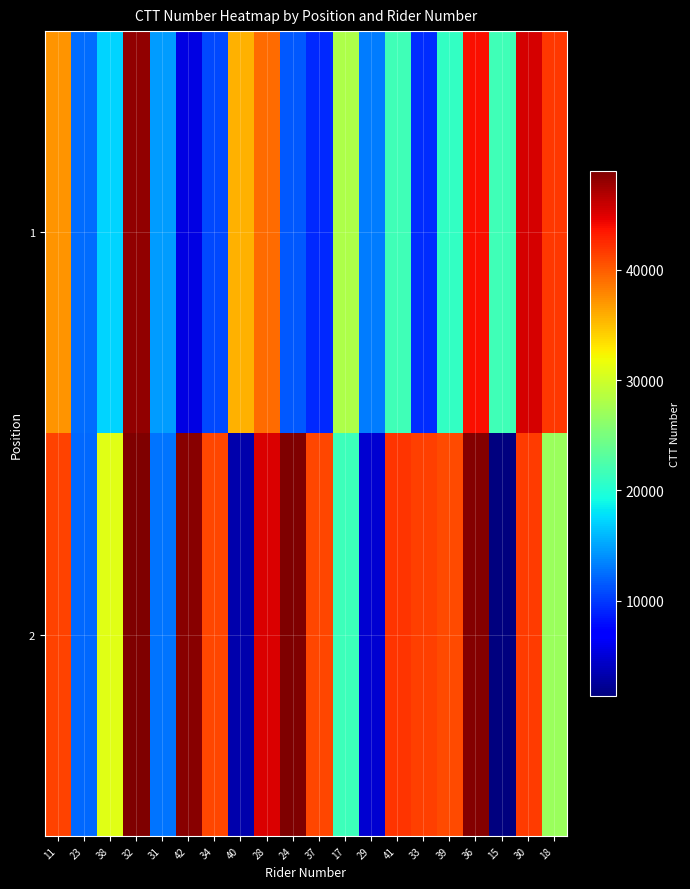

Rank the series at 33 from highest to lowest value.

2, 1